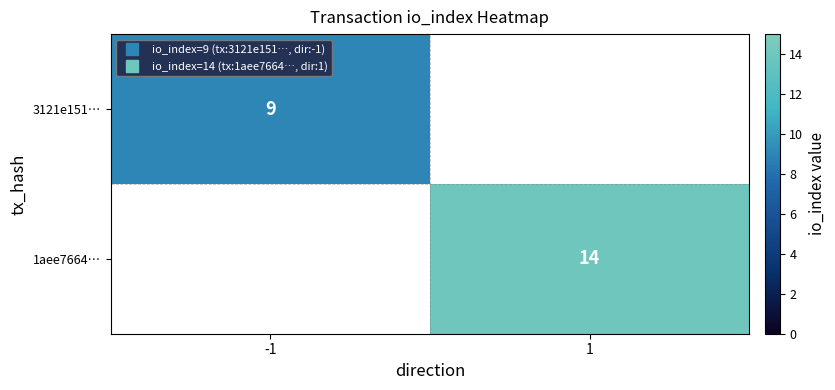

At which label does 3121e151… reach its minimum?

-1